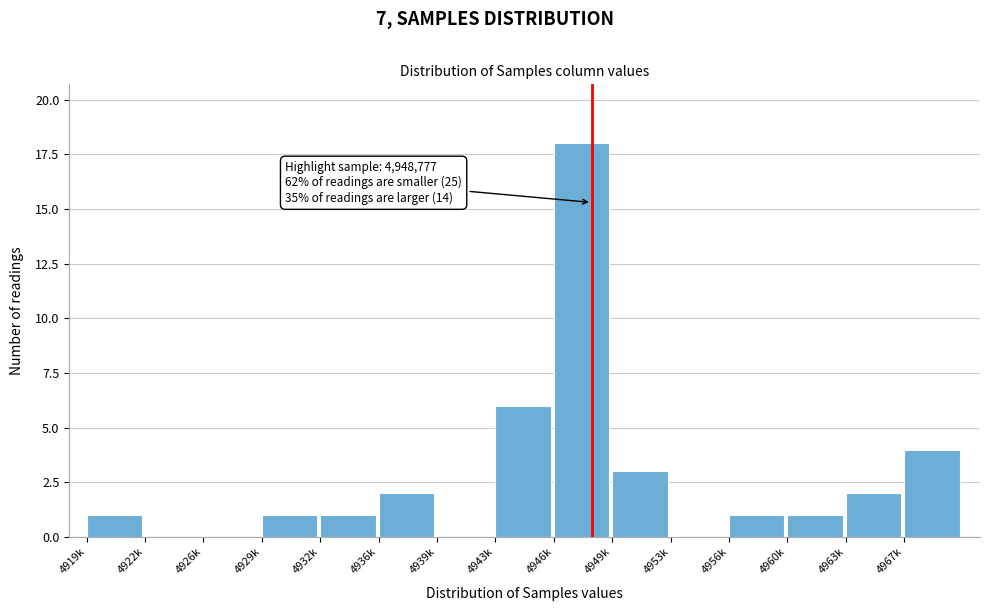

Reading right to left, list all the values displayed in this chart.

4967k=4	4963k=2	4960k=1	4956k=1	4953k=0	4949k=3	4946k=18	4943k=6	4939k=0	4936k=2	4932k=1	4929k=1	4926k=0	4922k=0	4919k=1